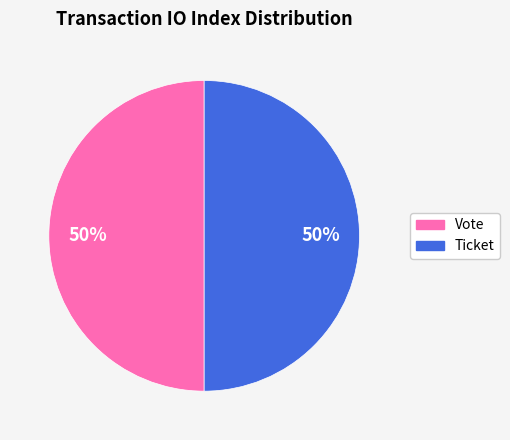

Is it true that Vote is 50% of the pie?

True